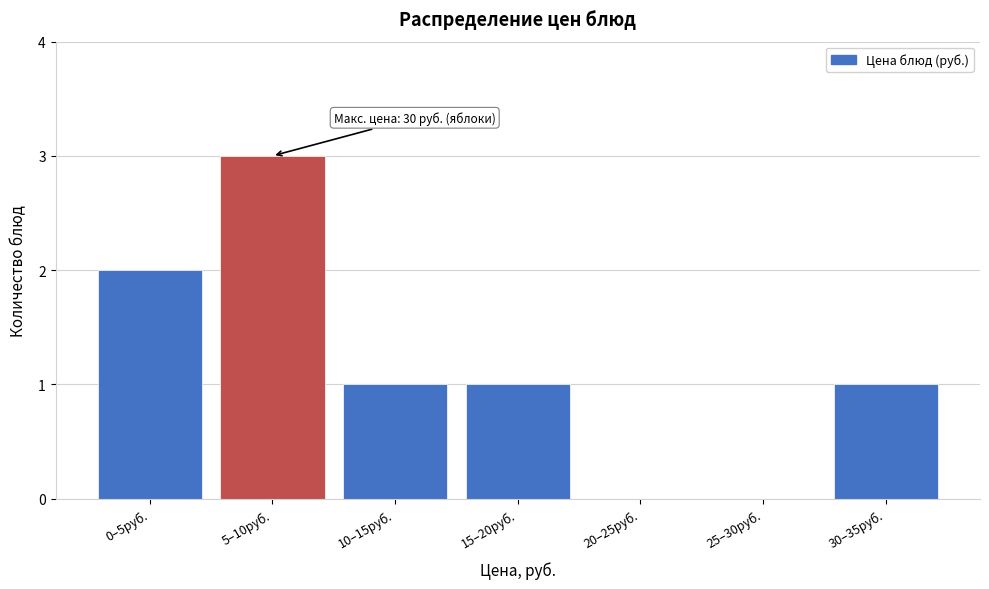

Reading left to right, list all the values displayed in this chart.

0–5руб.=2	5–10руб.=3	10–15руб.=1	15–20руб.=1	20–25руб.=0	25–30руб.=0	30–35руб.=1